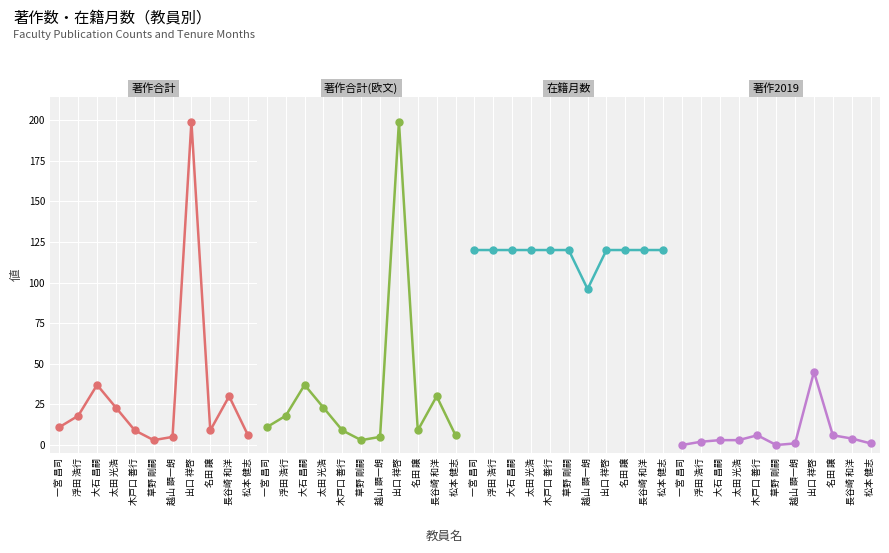

What is the value of the 著作合計 point at the 8th from the left?

199